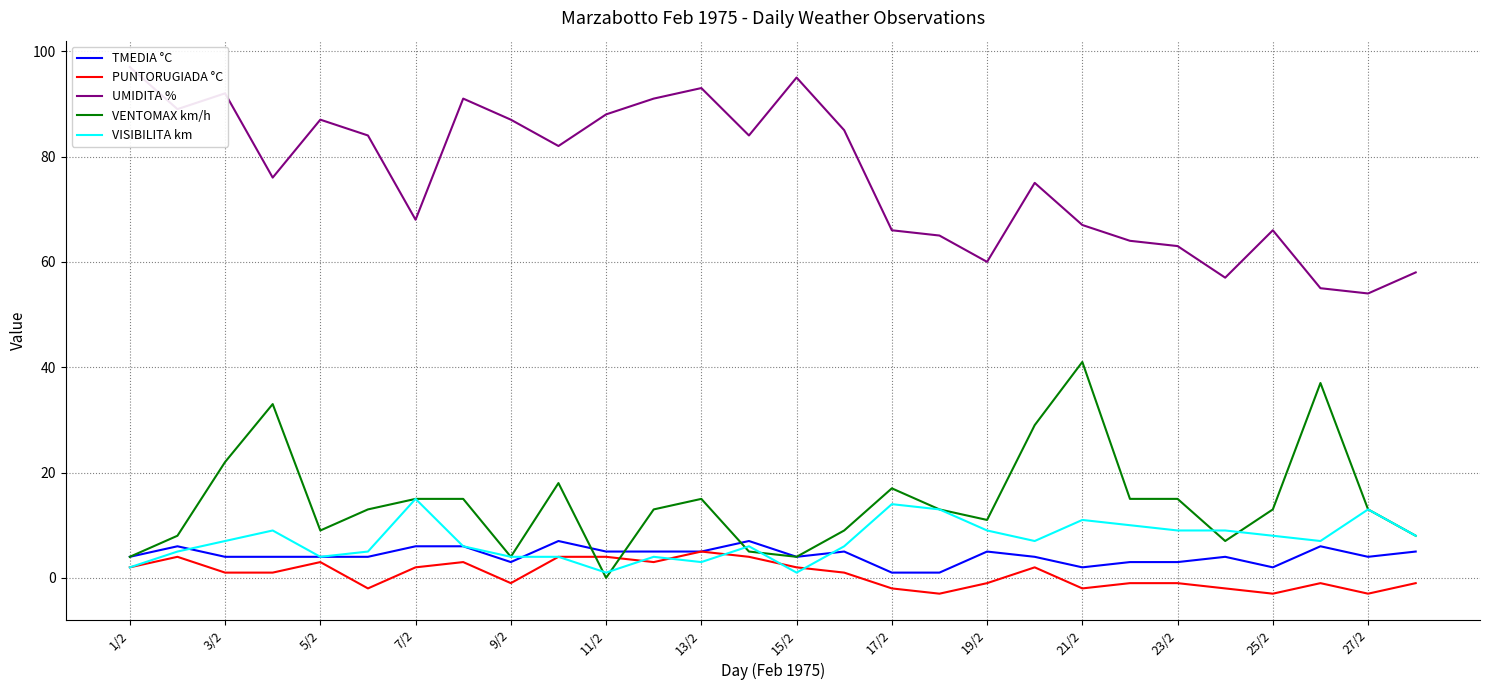

What is the lowest value of the PUNTORUGIADA °C series?

-3